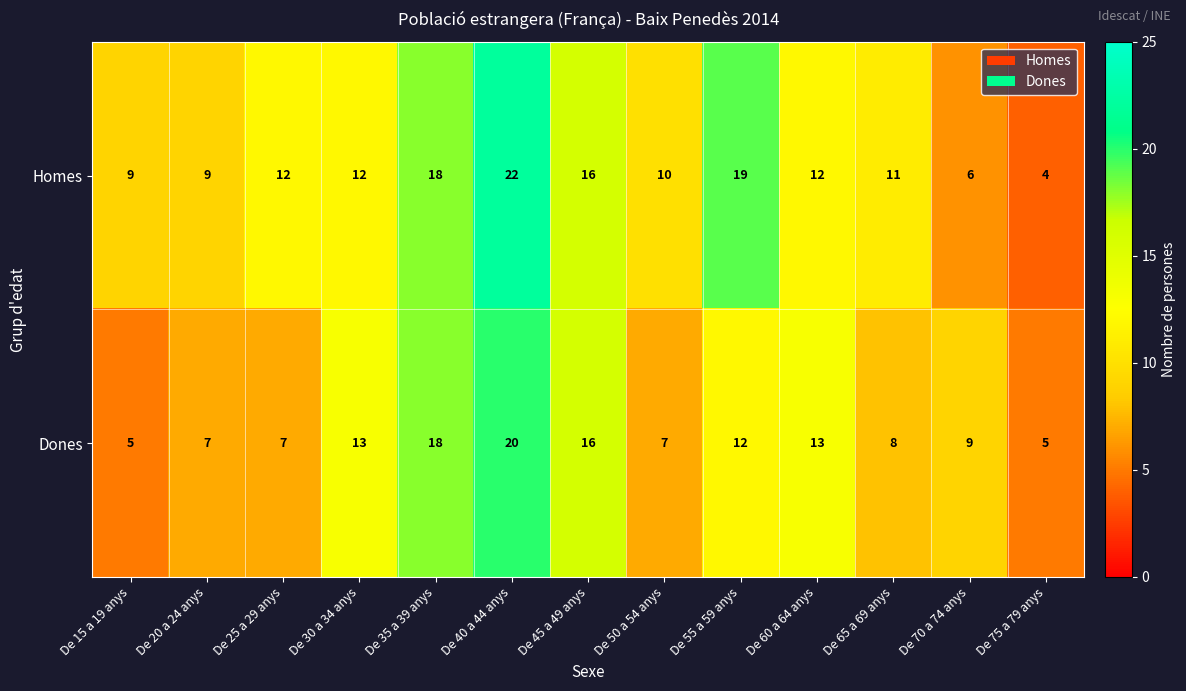

What is the maximum value shown in the chart?

22